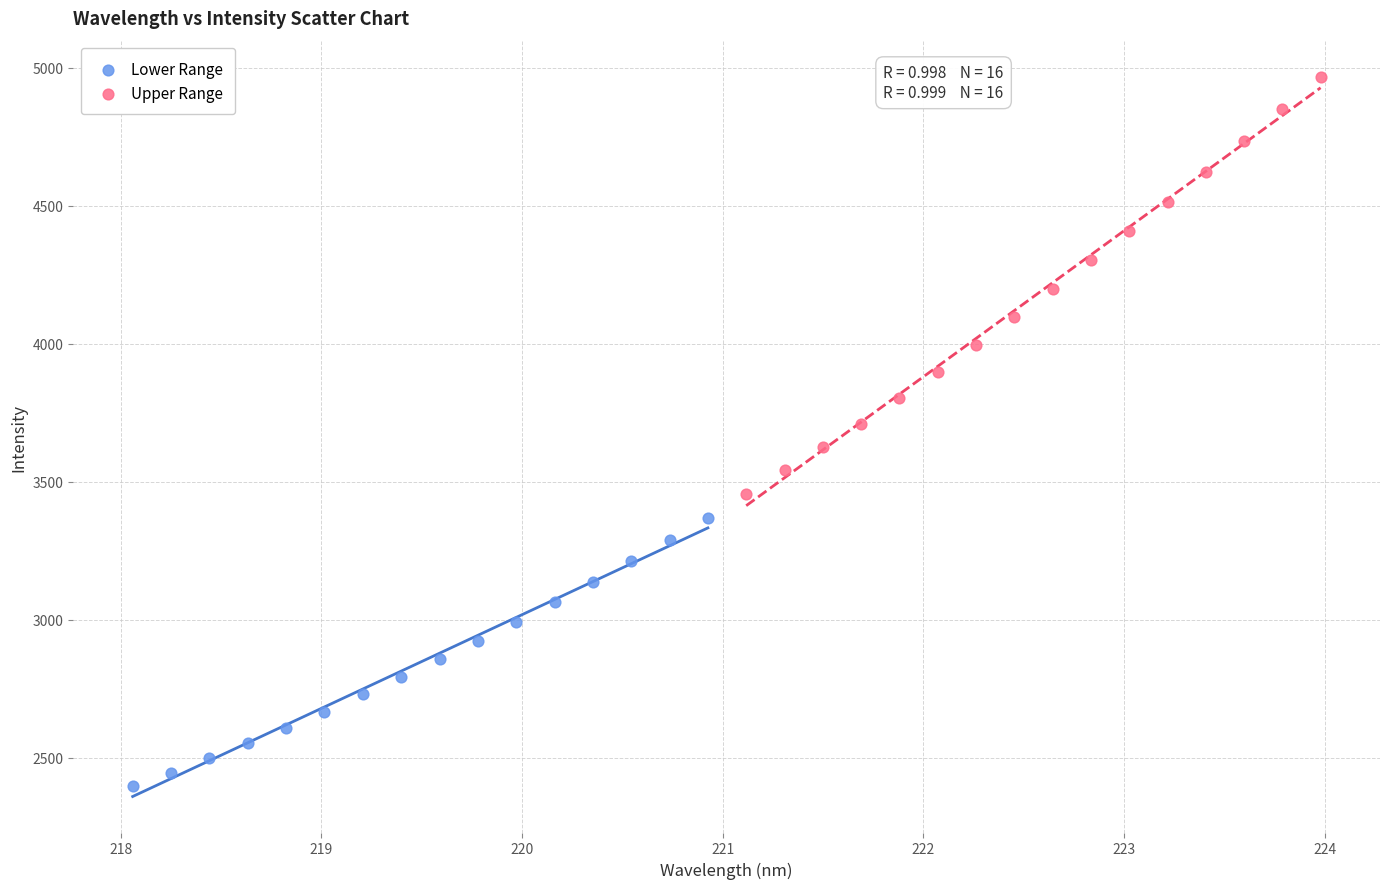

Which series contains the lowest Y value?

Lower Range